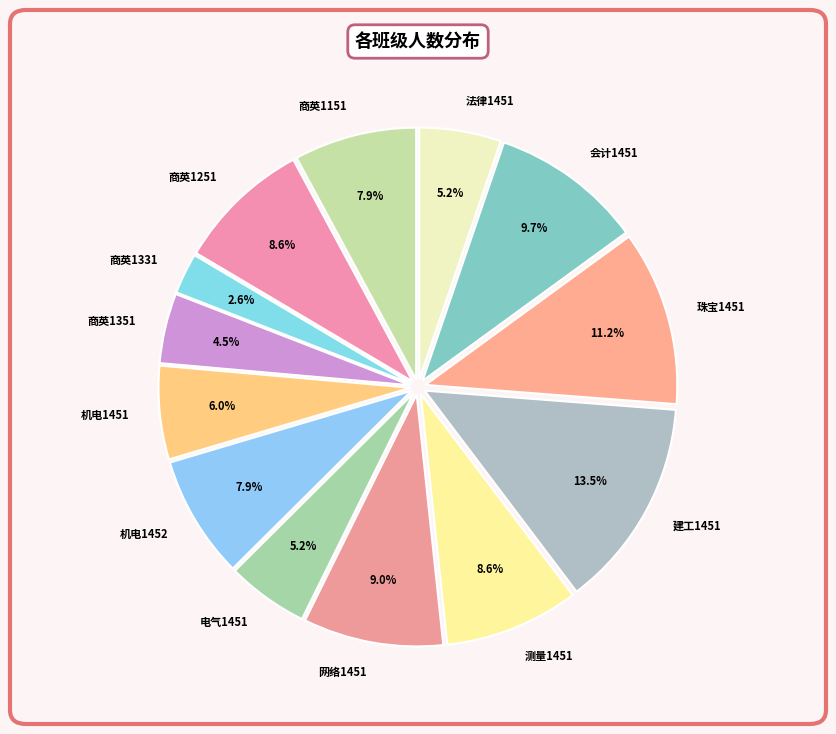

What is the smallest slice in the pie chart?

商英1331